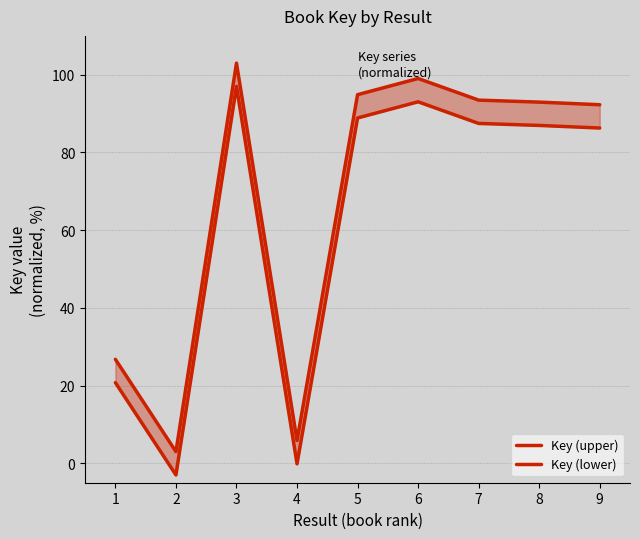

How many data points in Key (upper) are above 92?

6